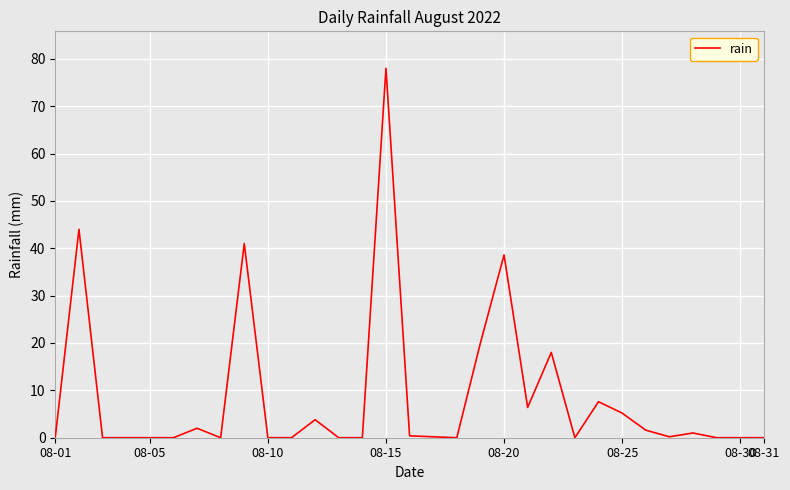

What is the greatest value displayed?

78.0